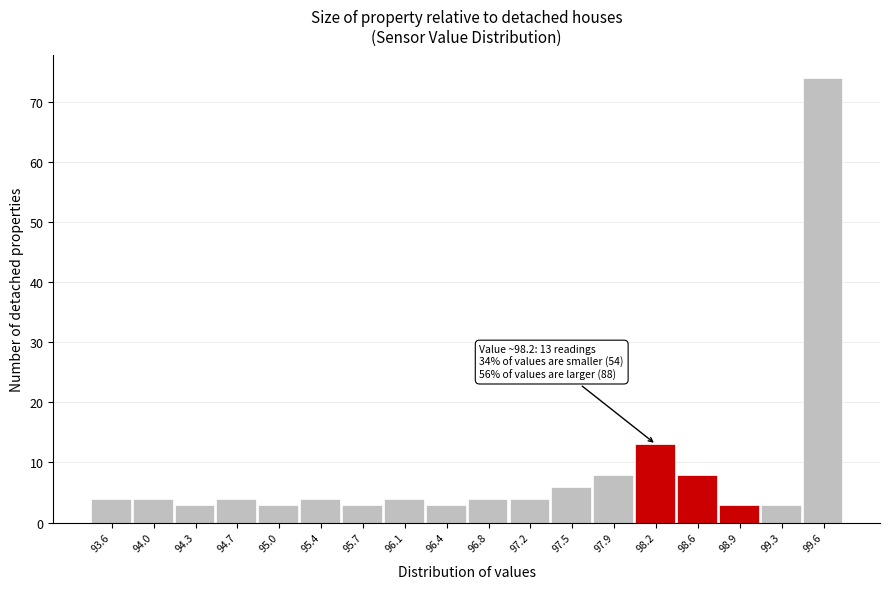

Reading left to right, list all the values displayed in this chart.

93.6=4	94.0=4	94.3=3	94.7=4	95.0=3	95.4=4	95.7=3	96.1=4	96.4=3	96.8=4	97.2=4	97.5=6	97.9=8	98.2=13	98.6=8	98.9=3	99.3=3	99.6=74